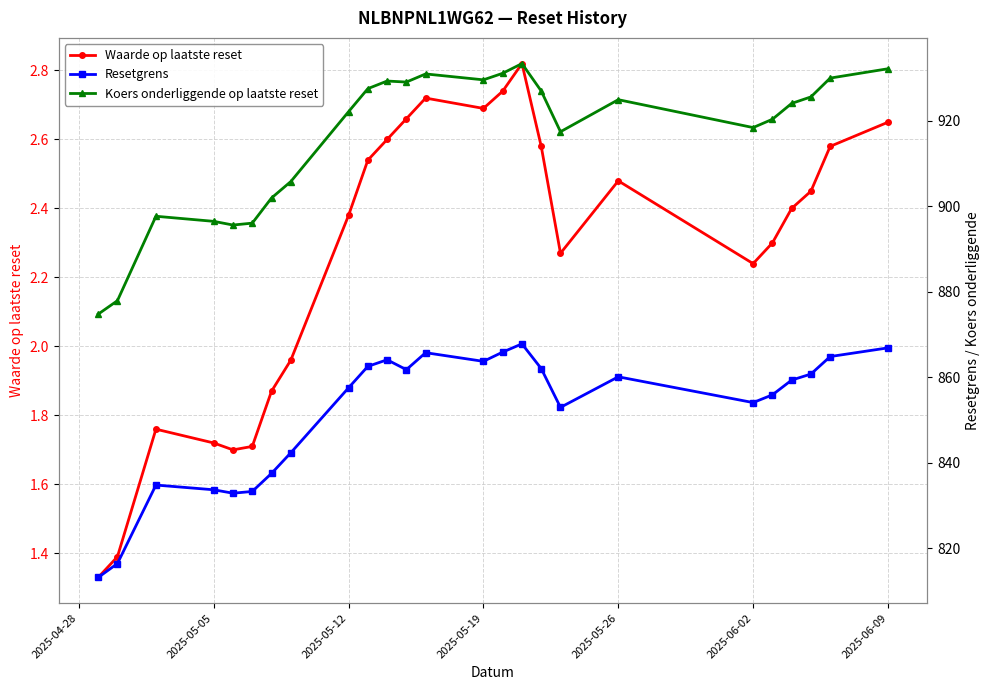

True or false: Koers onderliggende op laatste reset and Resetgrens cross at least once.

False